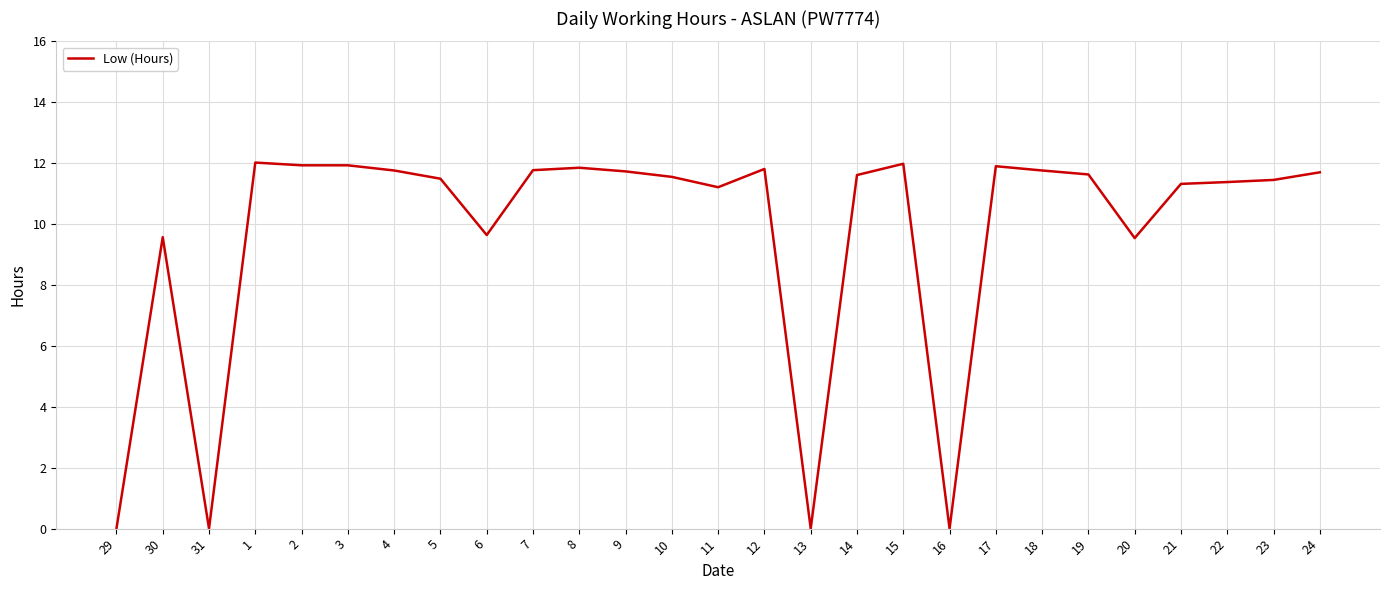

What is the change in value from 3 to 5?

-0.4